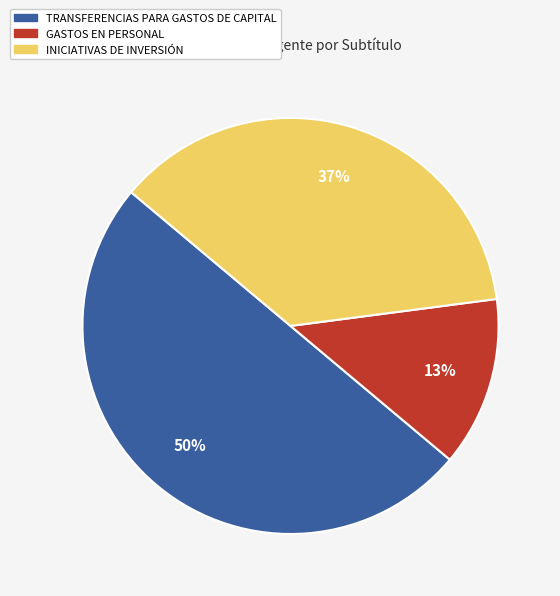

How many slices are in this pie chart?

3